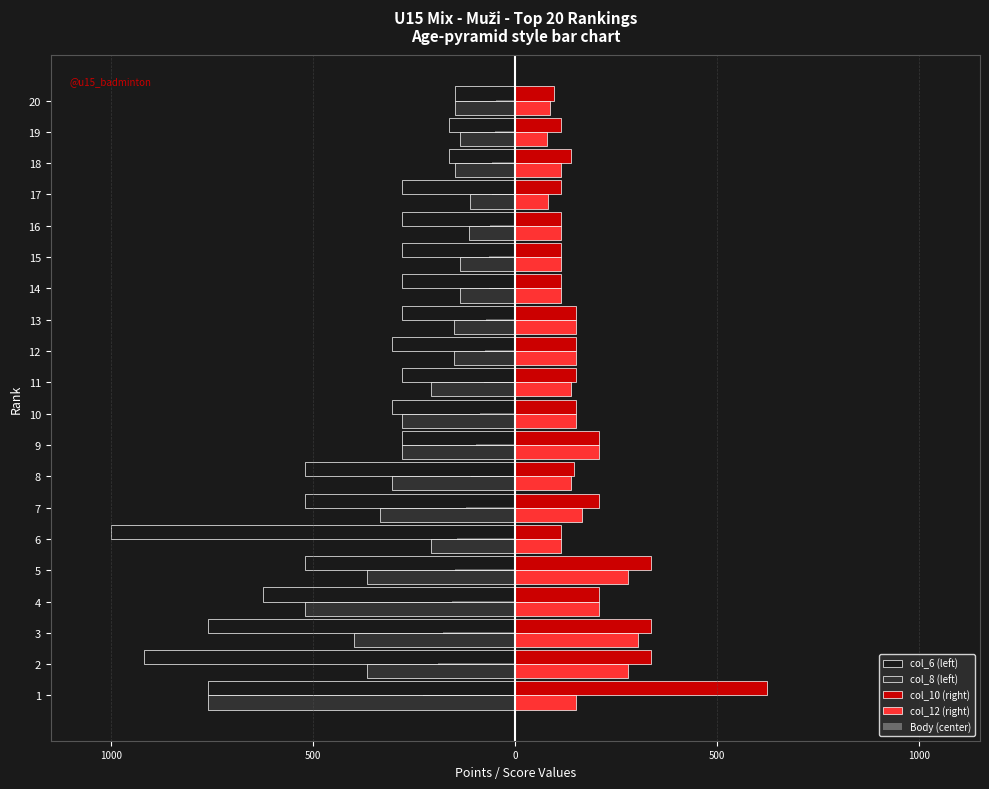

The value of col_8 (left) at 11 is -85.0. True or false?

False